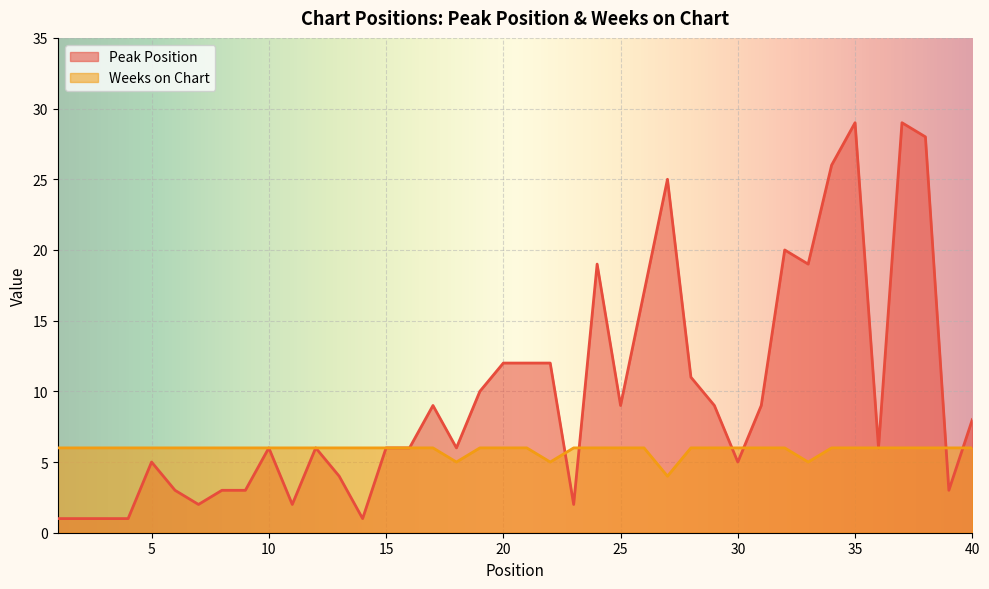

Between 28 and 36, which is larger?

28